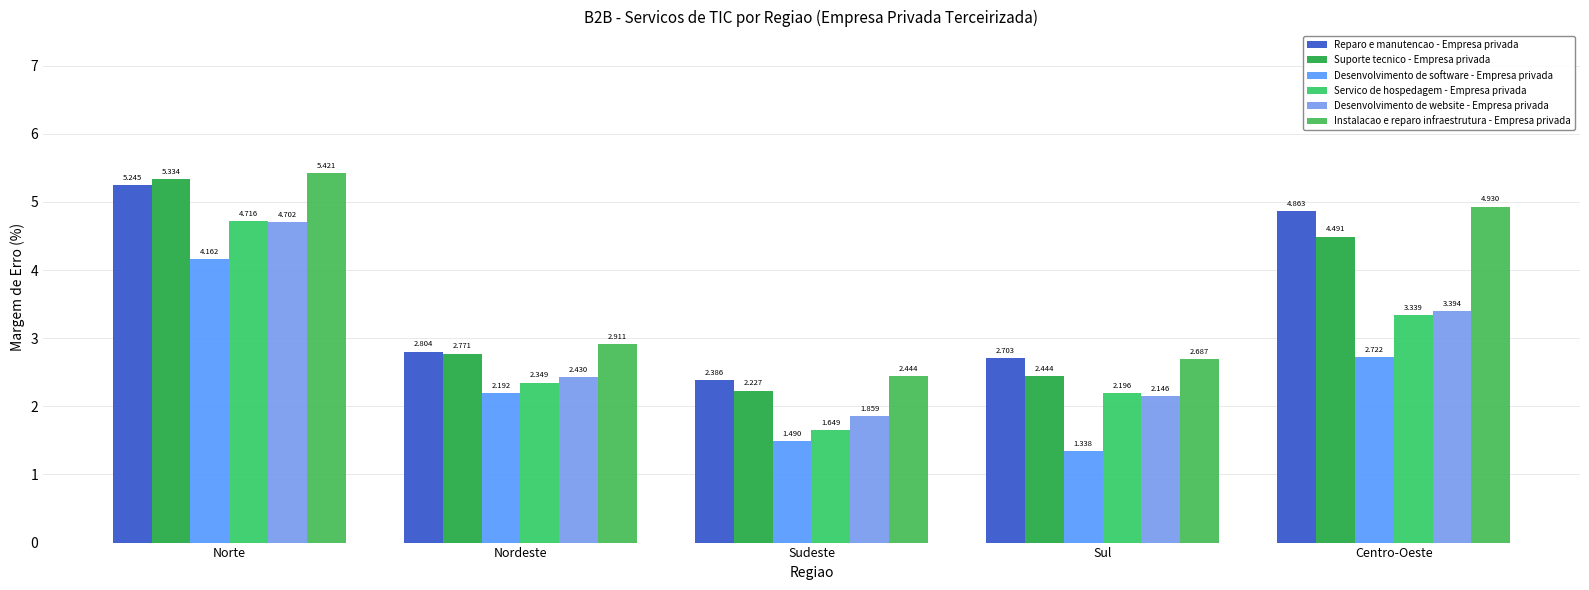

What is the total value across all series at Nordeste?

15.5